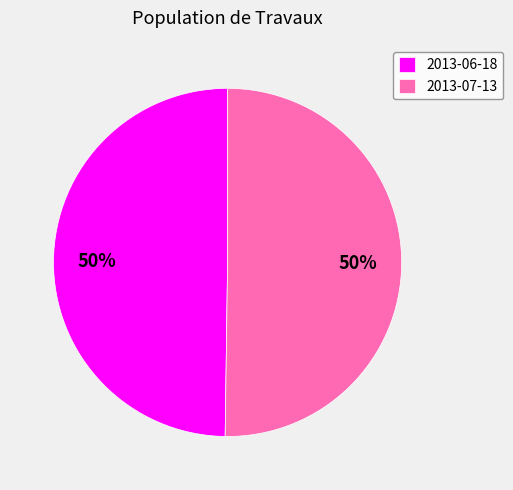

Is it true that 2013-06-18 is 45% of the pie?

False